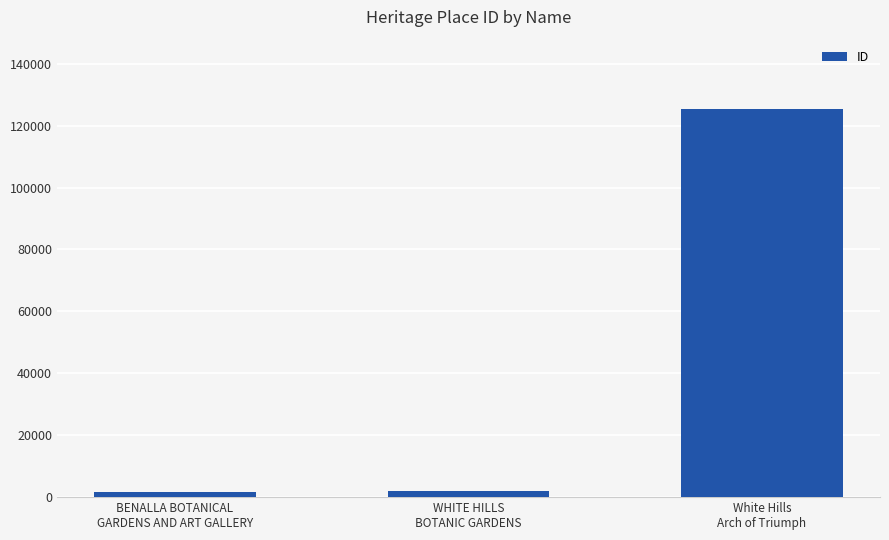

What is the value of the 1st bar from the left?

1772